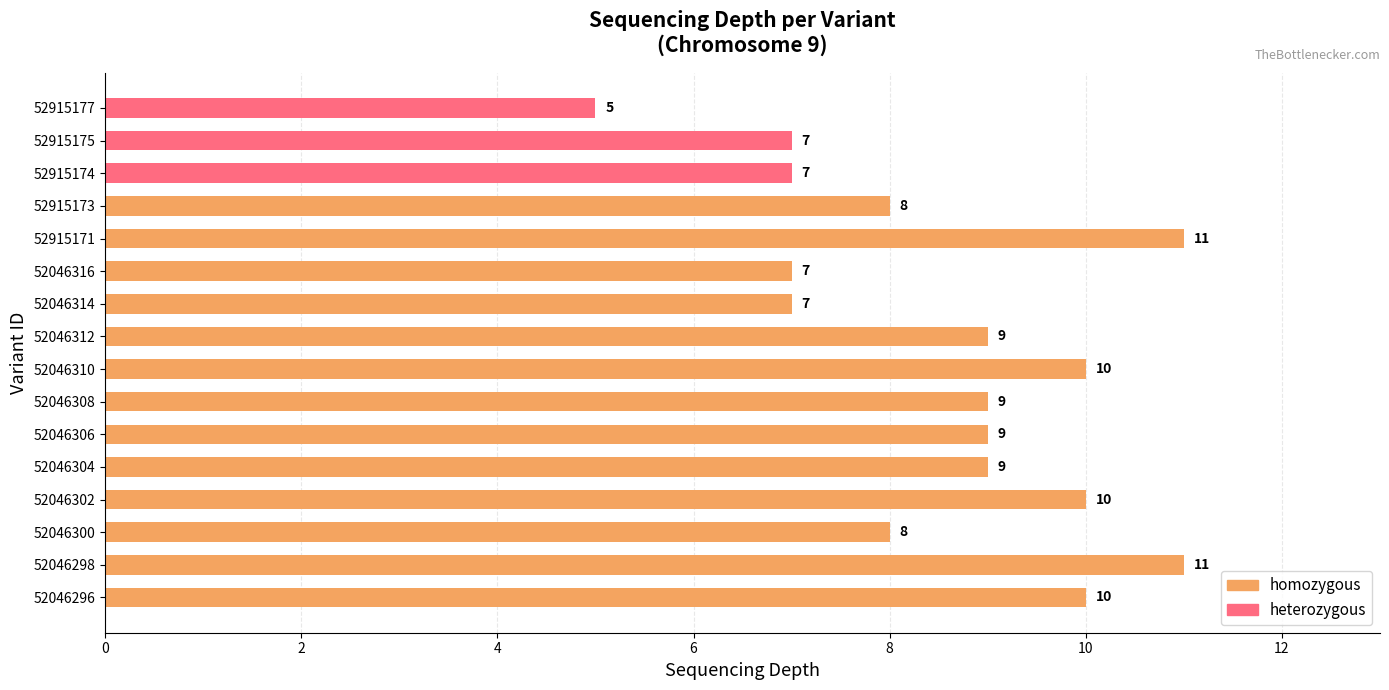

What is the sum of all values?

137